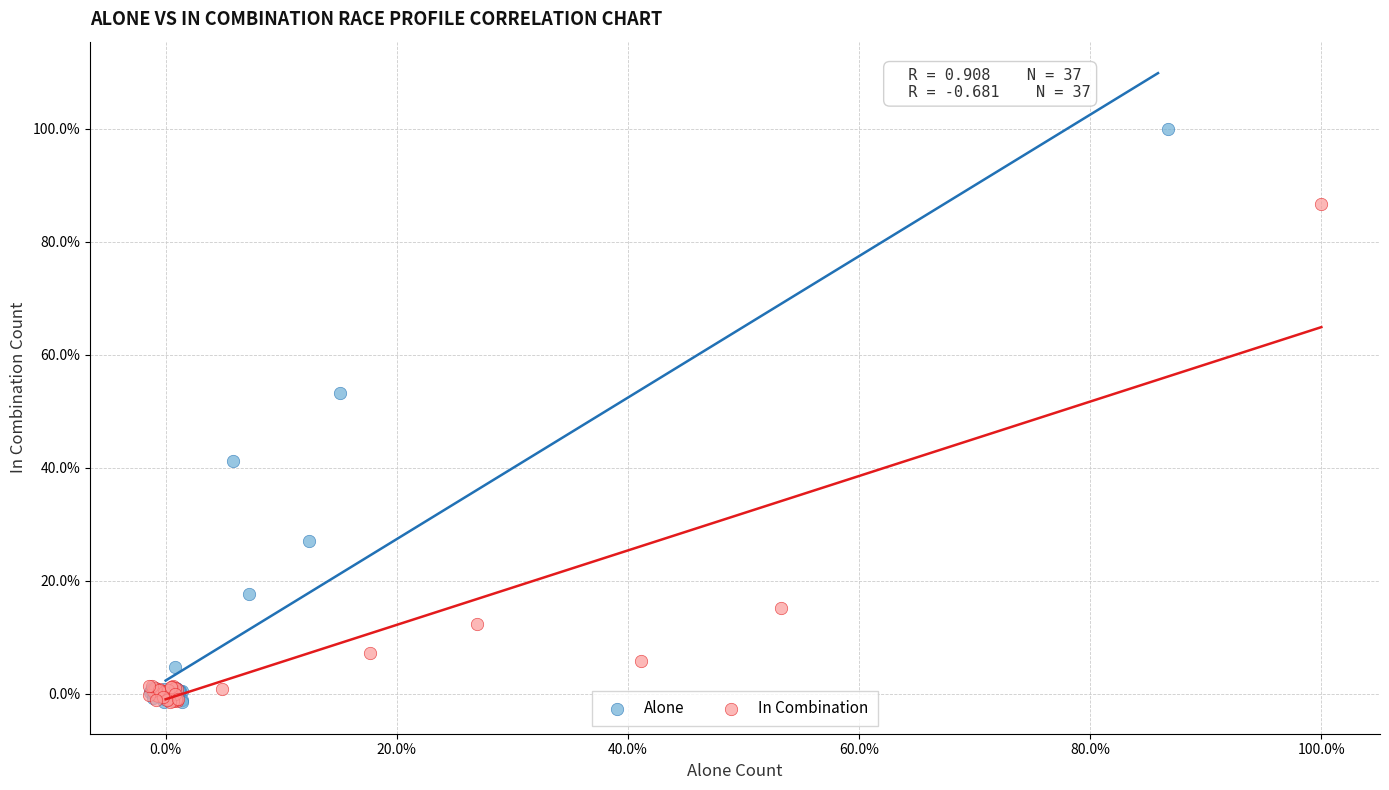

Which series contains the highest Y value?

Alone